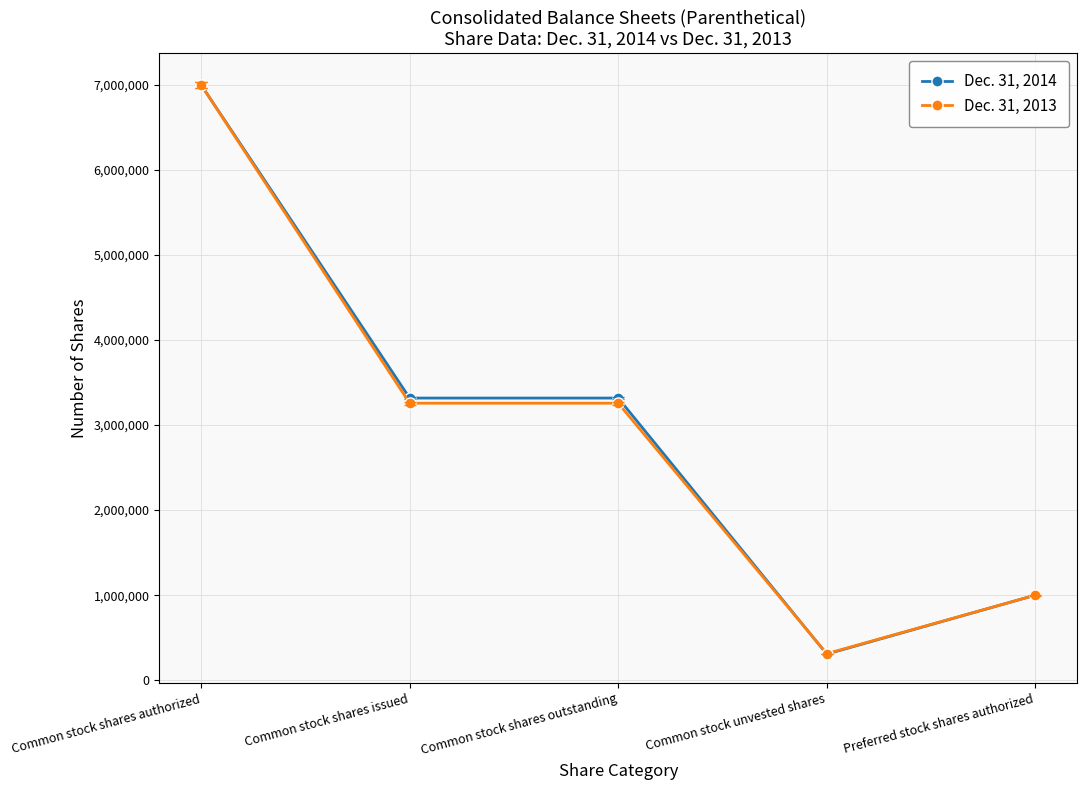

Reading left to right, extract all data points from this chart.

Dec. 31, 2014: Common stock shares authorized=7000000	Common stock shares issued=3317728	Common stock shares outstanding=3317728	Common stock unvested shares=306768	Preferred stock shares authorized=1000000
Dec. 31, 2013: Common stock shares authorized=7000000	Common stock shares issued=3257247	Common stock shares outstanding=3257247	Common stock unvested shares=312099	Preferred stock shares authorized=1000000